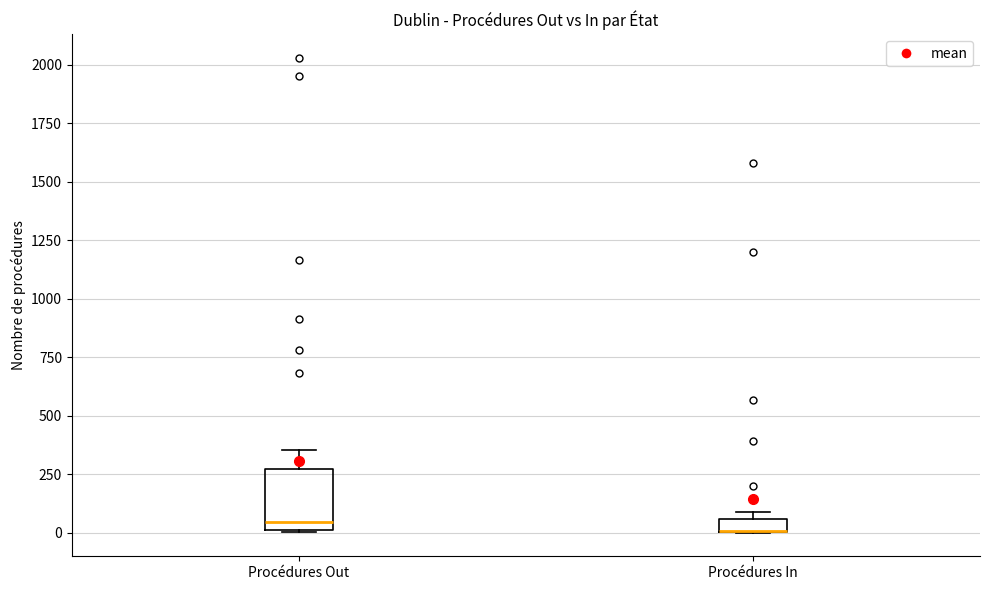

Where is the lower edge of the box for Procédures In on the y-axis? The values are not printed on the chart, so give them approximately, as read against the axis.

0